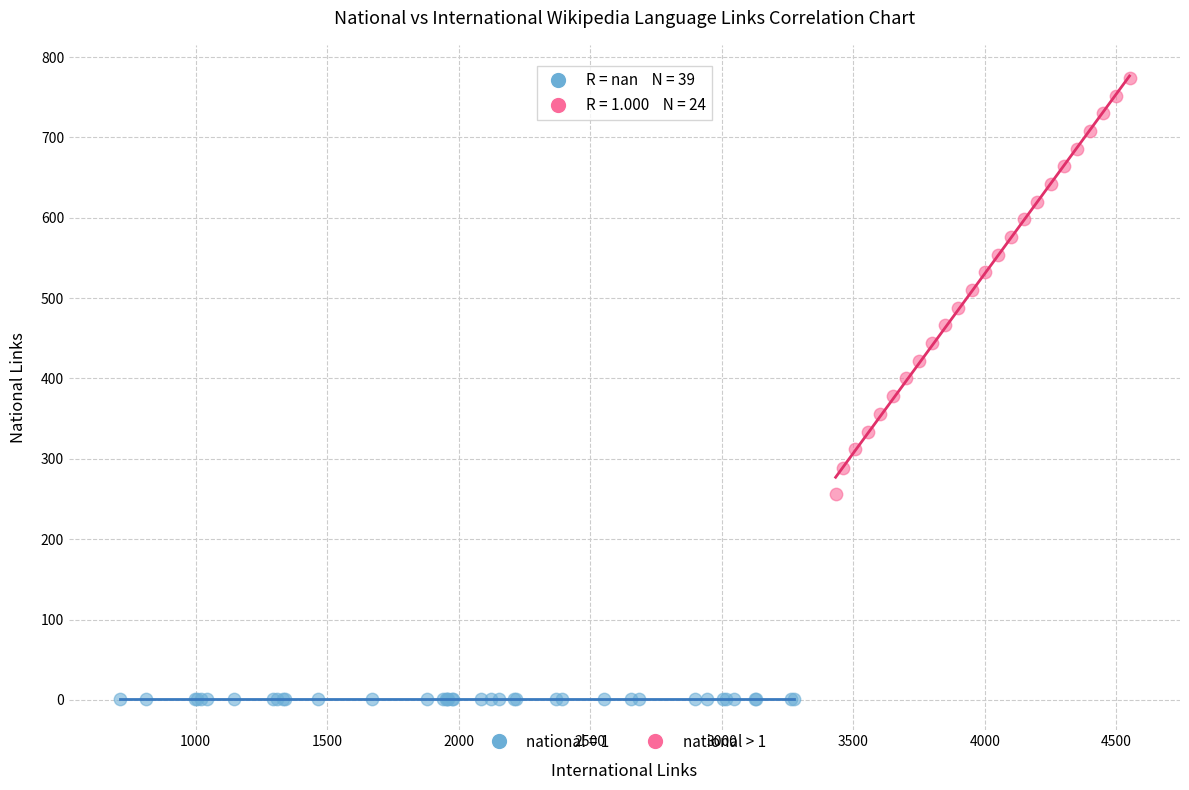

Which series reaches the maximum Y coordinate?

national > 1